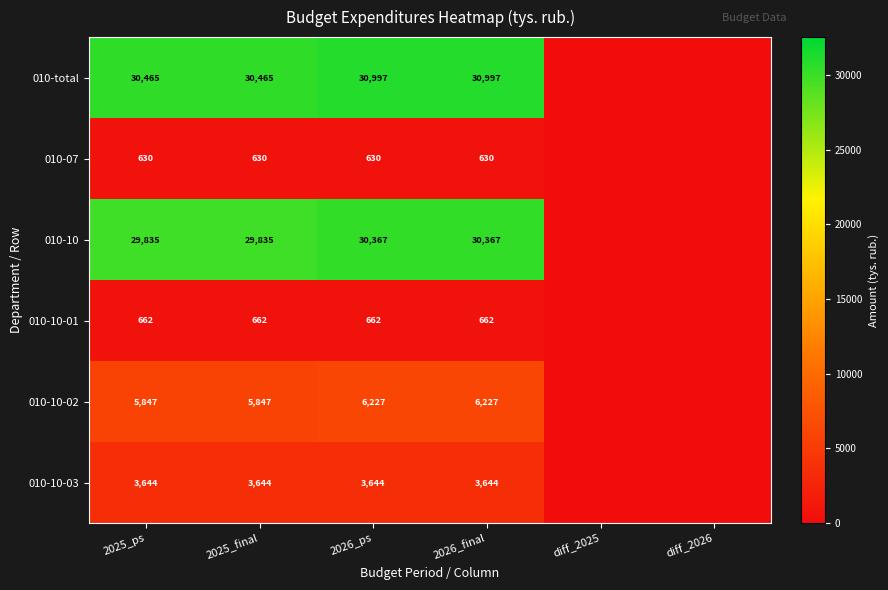

The 010-10-02 series shows 1695 at 2026_ps. True or false?

False